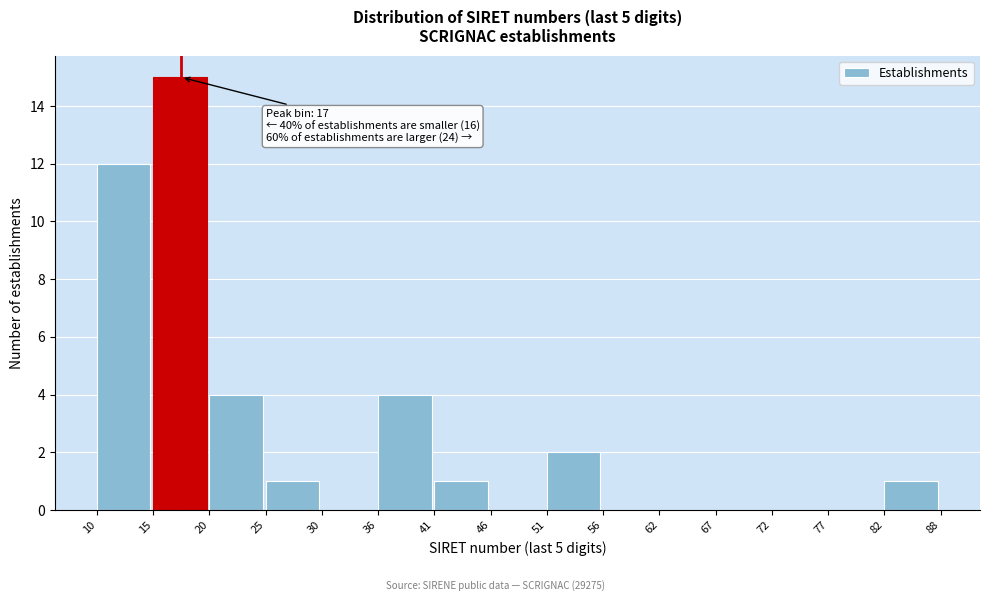

Which range on the x-axis has the tallest bar?

15 to 20